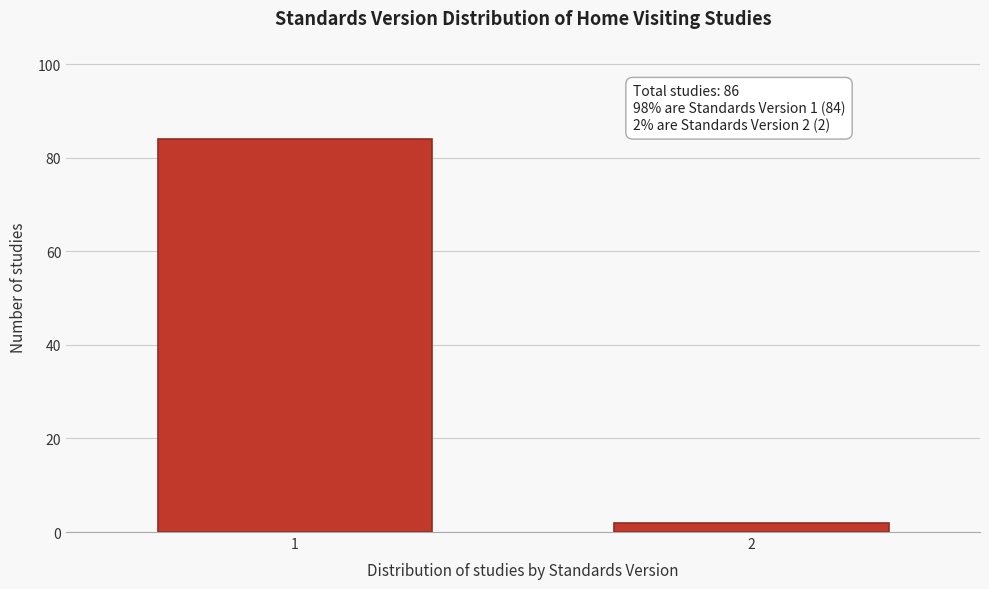

Reading left to right, what are all the values shown in this chart?

1=84	2=2